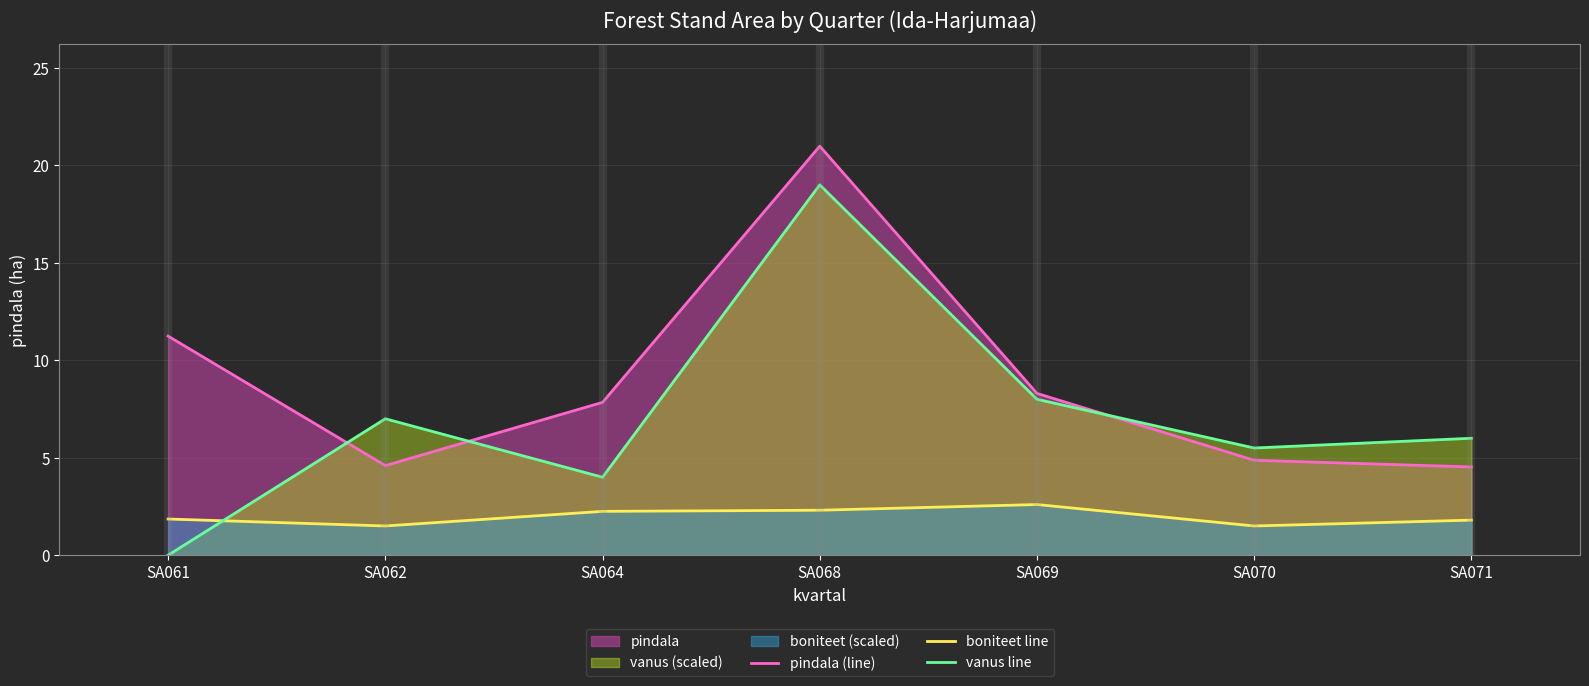

At which label does pindala (line) reach its peak?

SA068